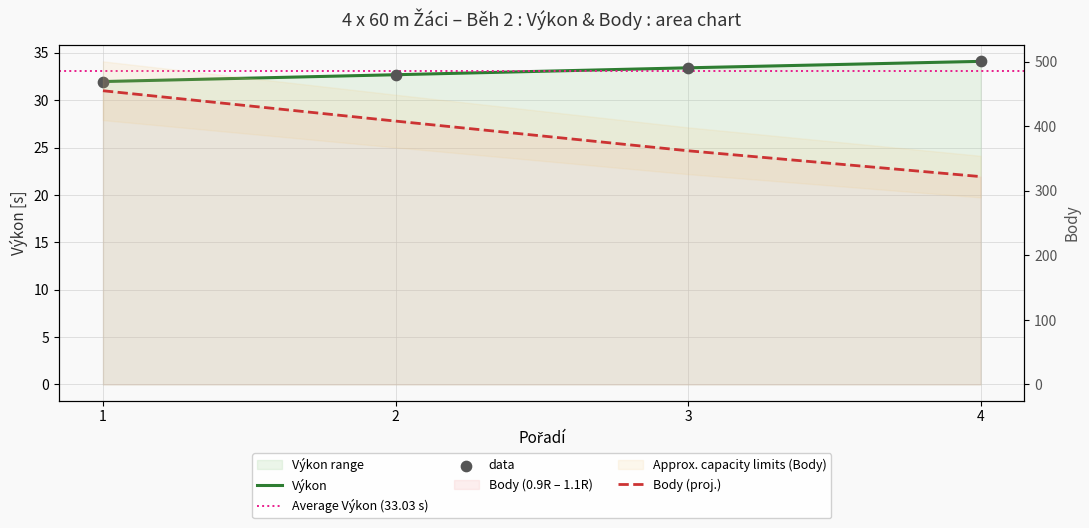

Which series has the largest total across all categories?

Body